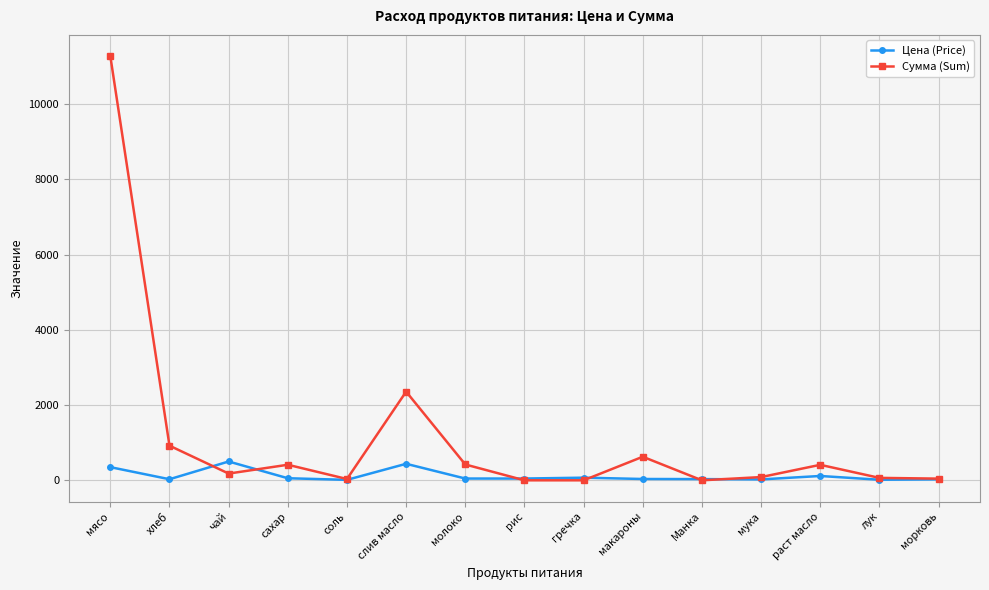

Where is the first local maximum for Цена (Price)?

чай